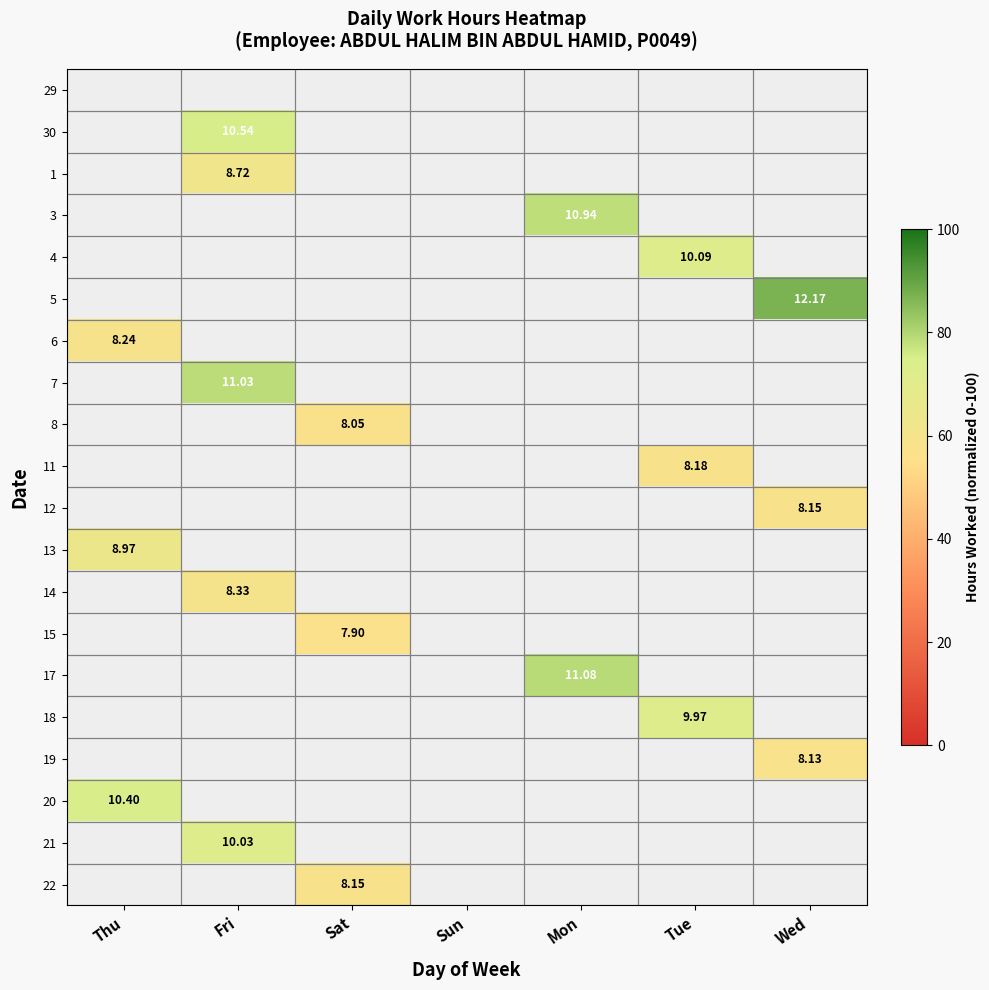

What is the smallest value displayed?

56.4